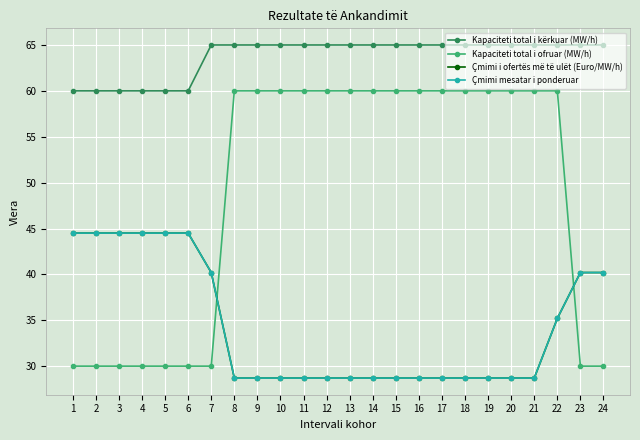

Does the chart have visible grid lines?

Yes